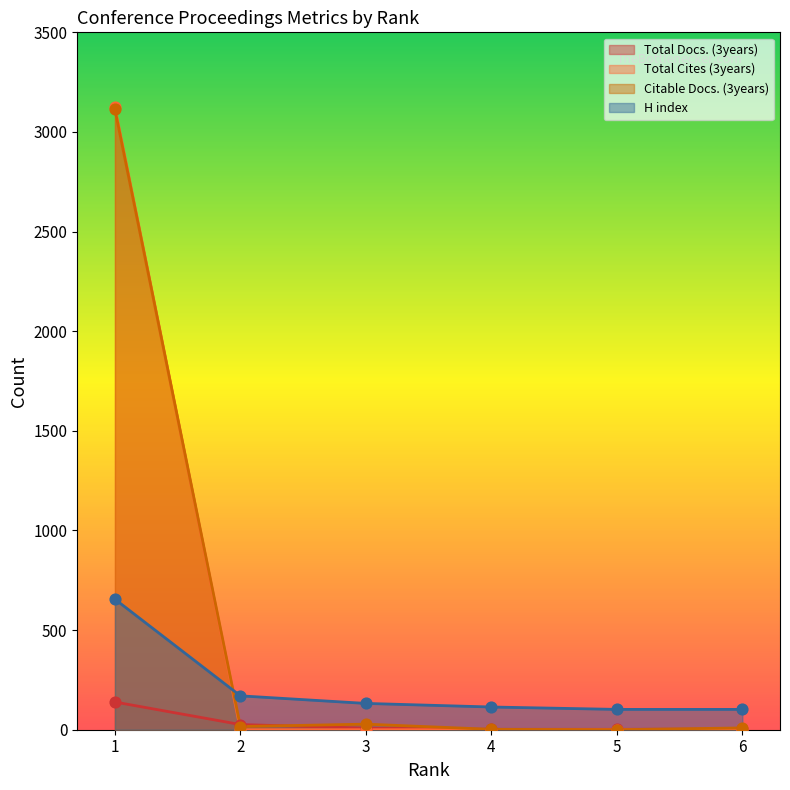

At how many categories does at least one series exceed 1019?

1